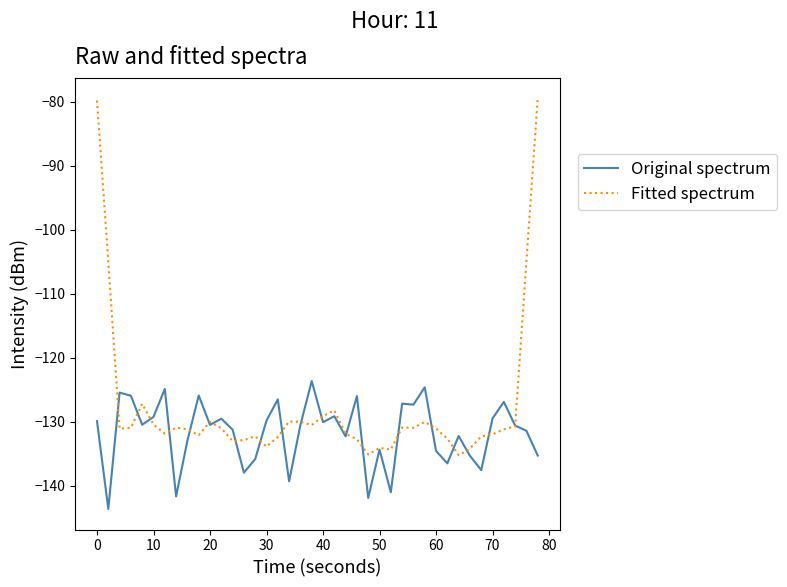

True or false: Fitted spectrum and Original spectrum intersect in this chart.

True